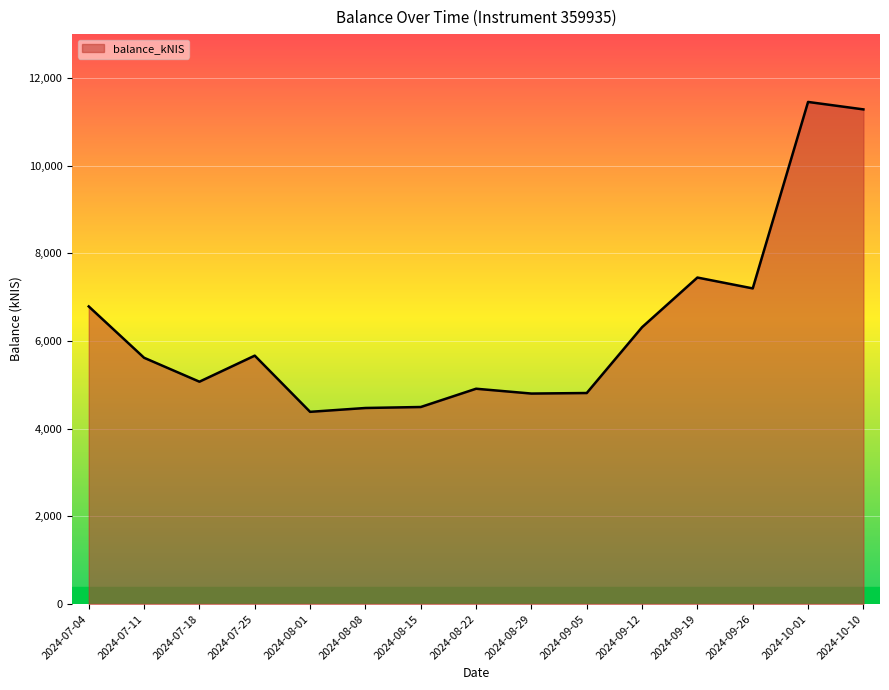

Is it true that the value at 2024-07-25 is 5665.4?

True